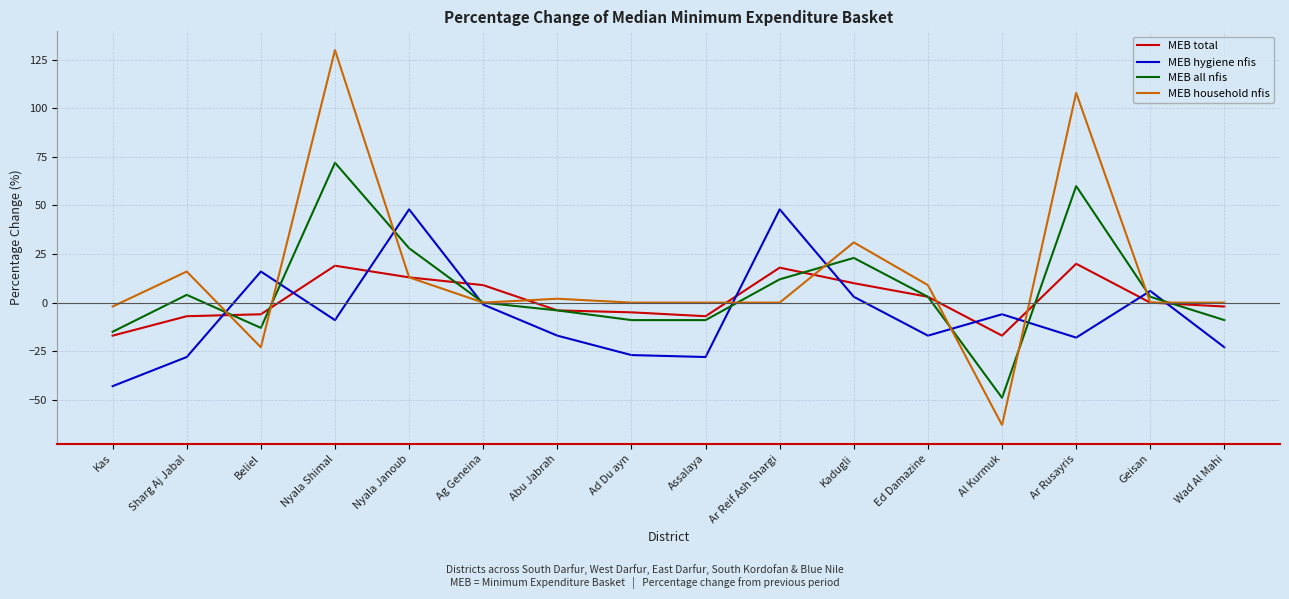

List the series in order of their peak value, lowest first.

MEB total, MEB hygiene nfis, MEB all nfis, MEB household nfis